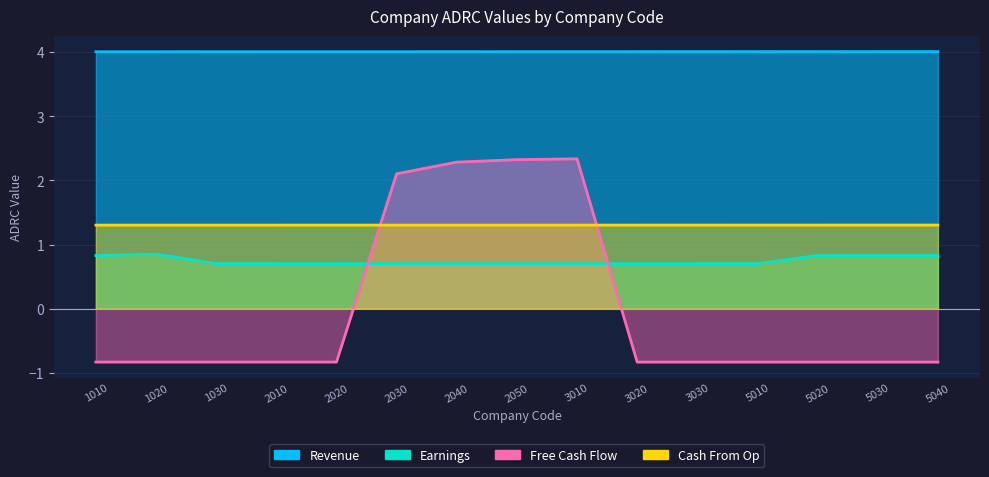

Reading right to left, list all the values displayed in this chart.

Revenue: 4.0	4.0	4.0	4.0	4.0	4.0	4.0	4.0	4.0	4.0	4.0	4.0	4.0	4.0	4.0
Earnings: 0.8	0.8	0.8	0.7	0.7	0.7	0.7	0.7	0.7	0.7	0.7	0.7	0.7	0.8	0.8
Free Cash Flow: -0.8	-0.8	-0.8	-0.8	-0.8	-0.8	2.3	2.3	2.3	2.1	-0.8	-0.8	-0.8	-0.8	-0.8
Cash From Op: 1.3	1.3	1.3	1.3	1.3	1.3	1.3	1.3	1.3	1.3	1.3	1.3	1.3	1.3	1.3